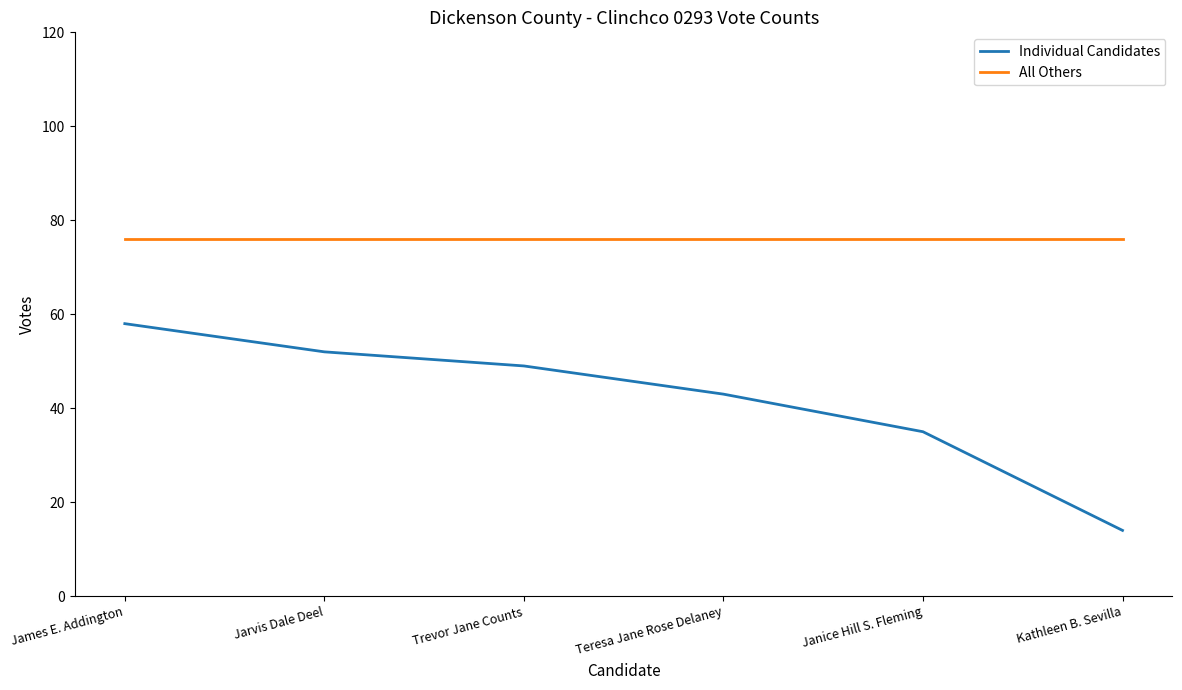

What is the lowest value of the Individual Candidates series?

14